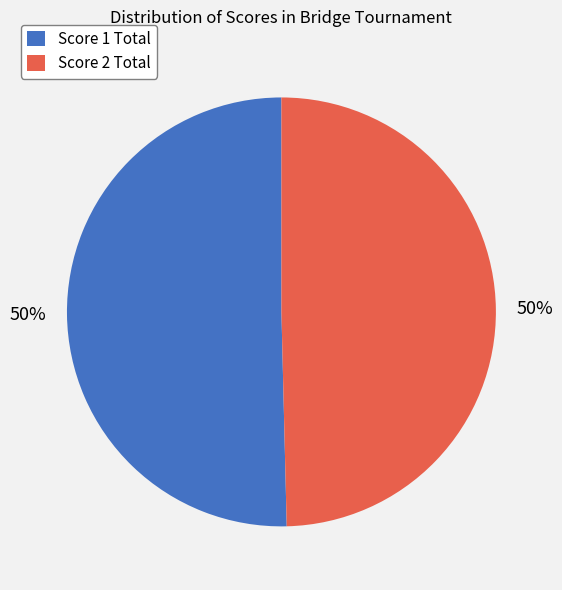

Count the number of slices in the pie.

2